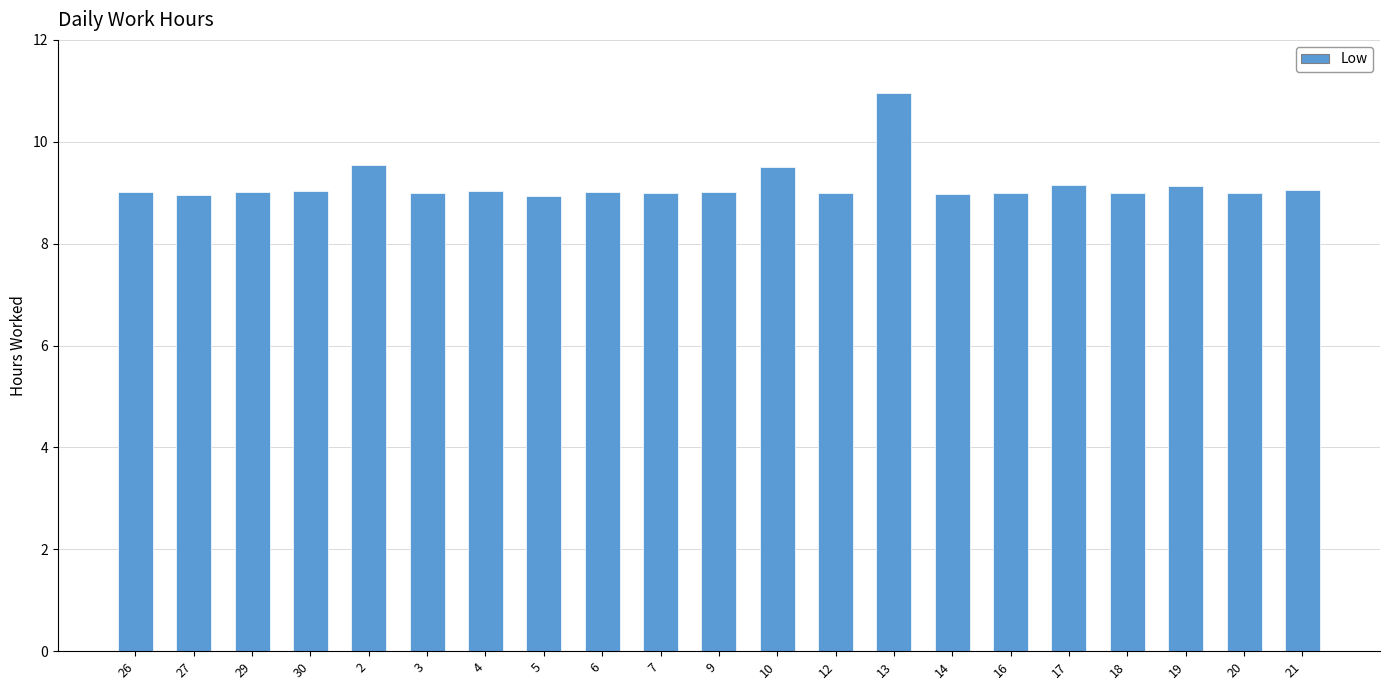

What is the difference between the second highest and second lowest values?

0.6